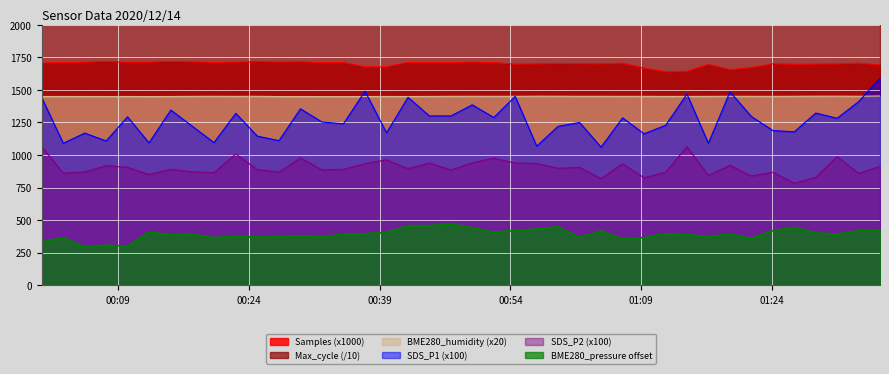

What are all the series names shown in the legend?

Samples, Max_cycle, BME280_pressure, SDS_P1, SDS_P2, BME280_humidity